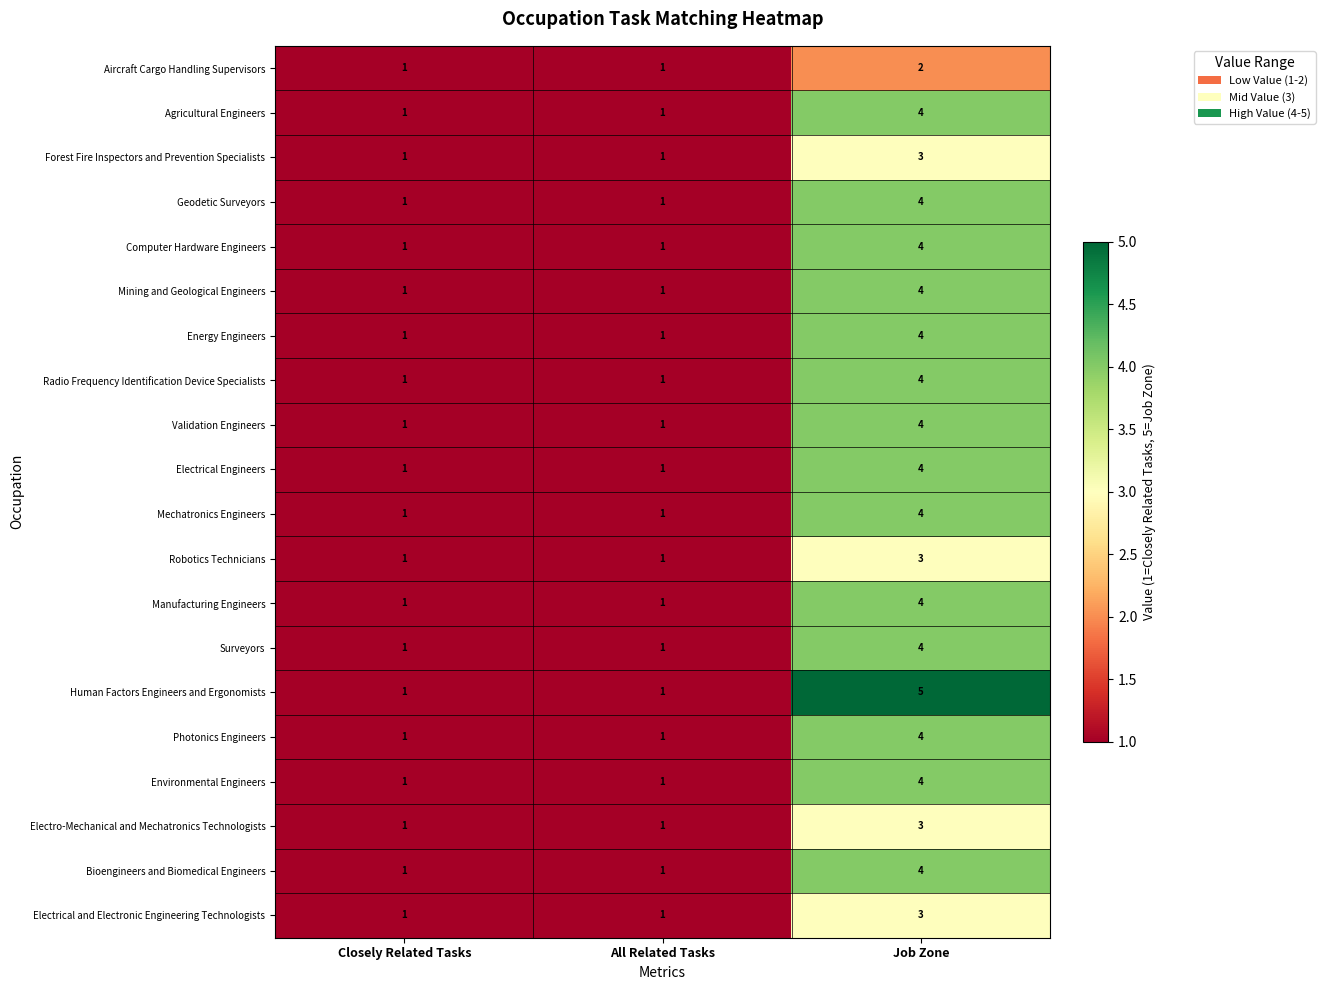

What is the difference between the maximum and minimum values in the Surveyors series?

3